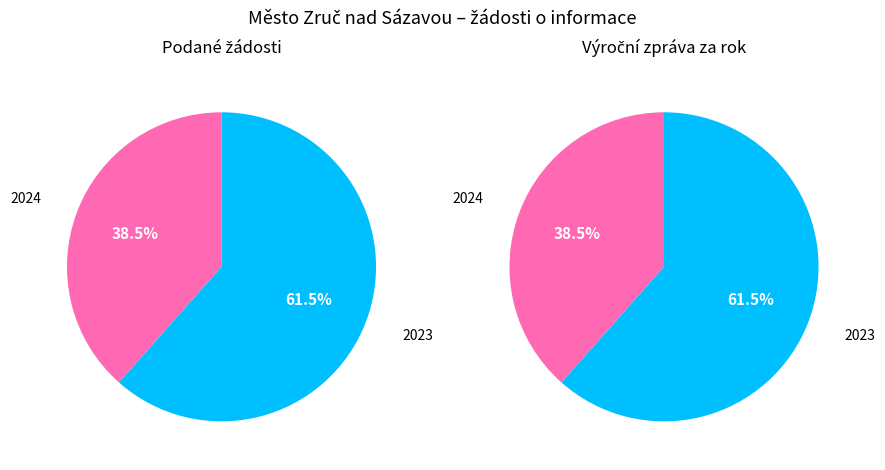

Combined, what portion of the pie is 2023 (rok 2023) and 2024 (rok 2024)?

100.0%